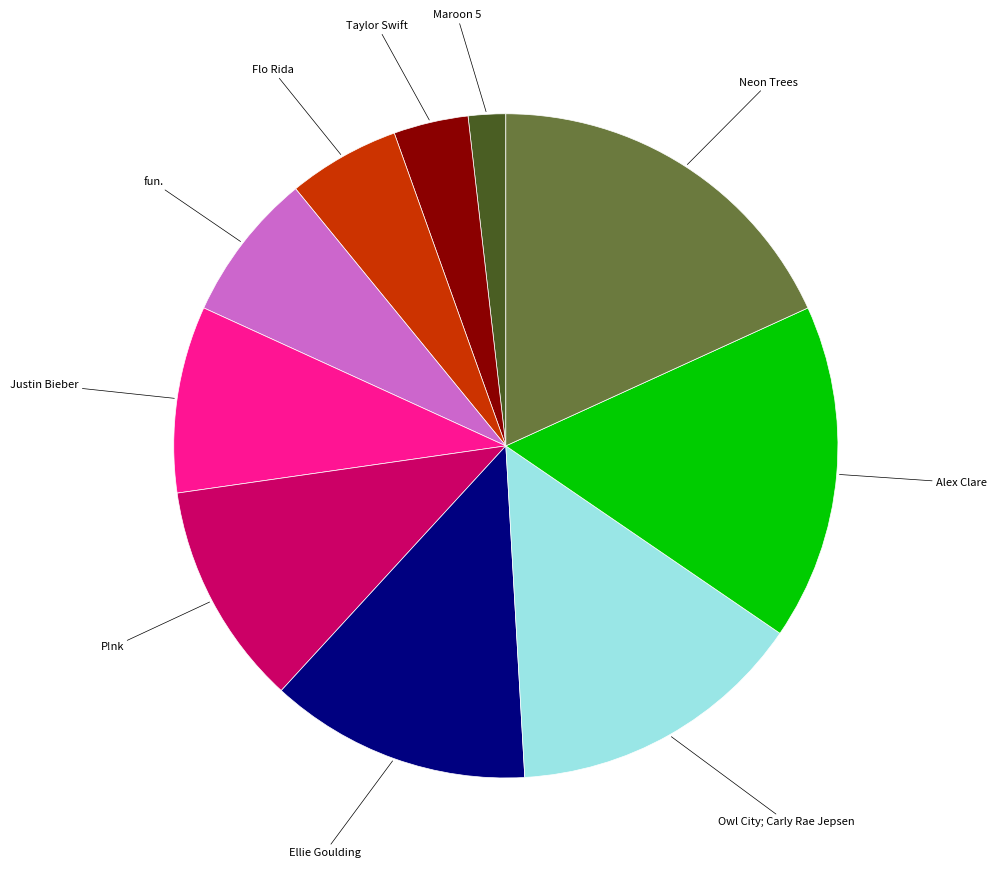

Is there any slice that represents more than half of the pie?

No